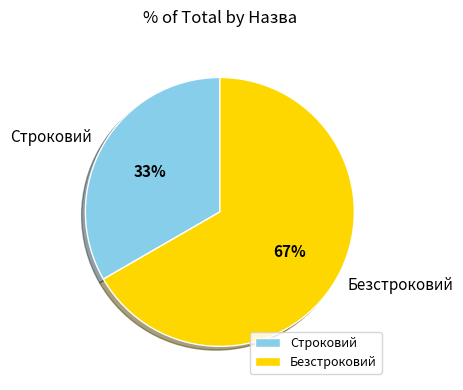

What is the majority slice?

Безстроковий